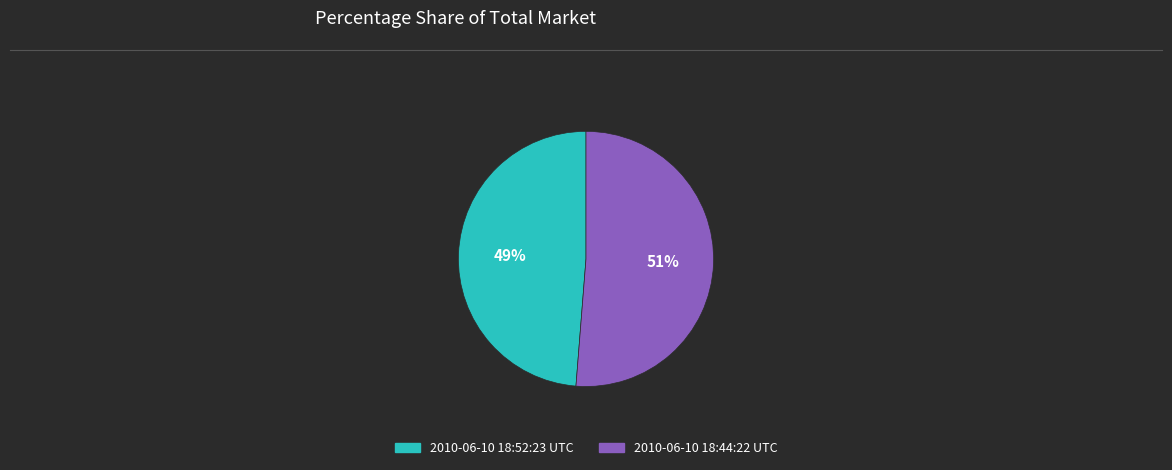

Is it true that 2010-06-10 18:52:23 UTC is 49% of the pie?

True